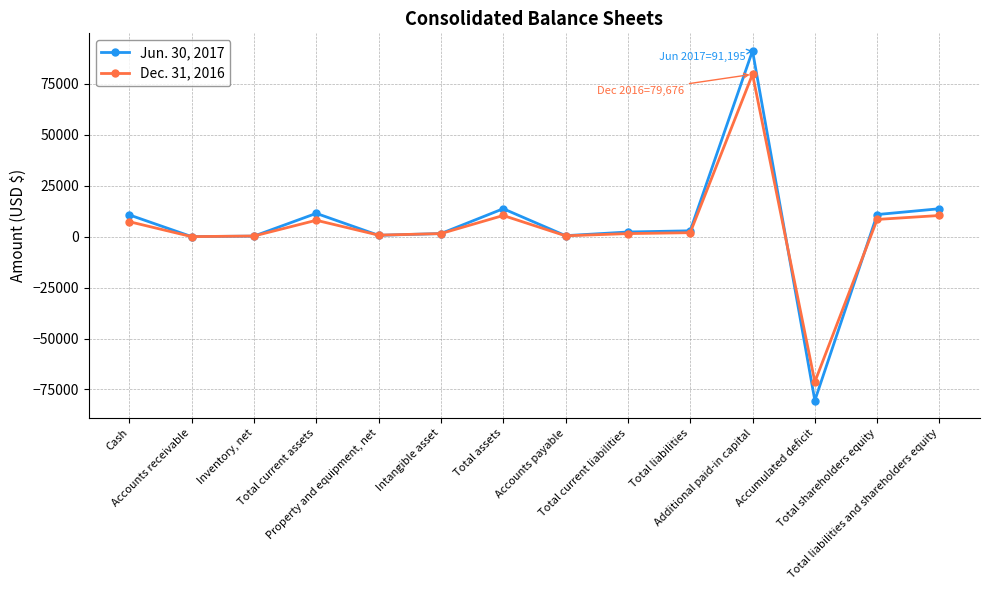

True or false: Jun. 30, 2017 has more than 0 points higher than both neighbors.

True